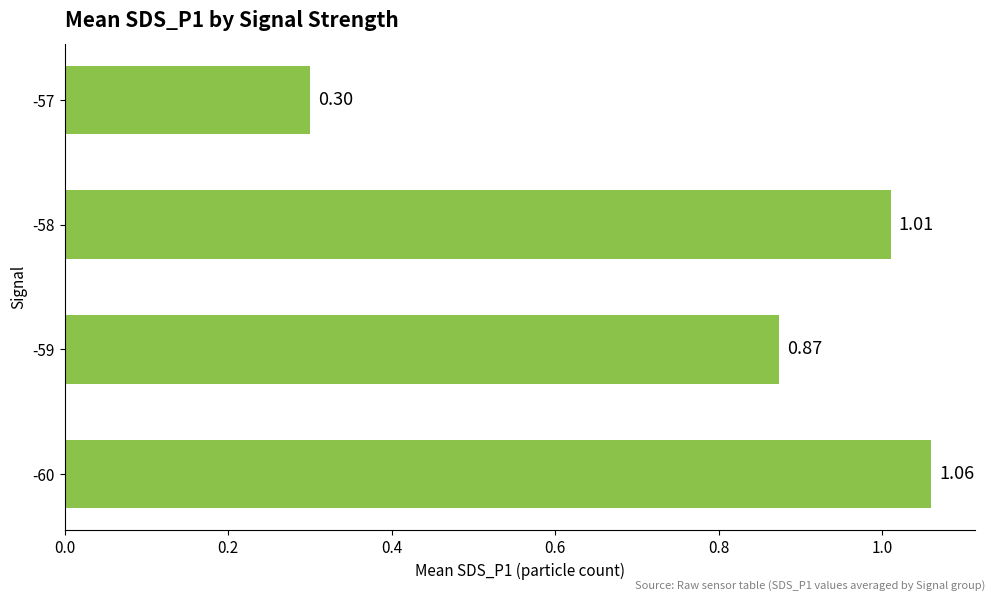

What is the sum of all values?

3.2